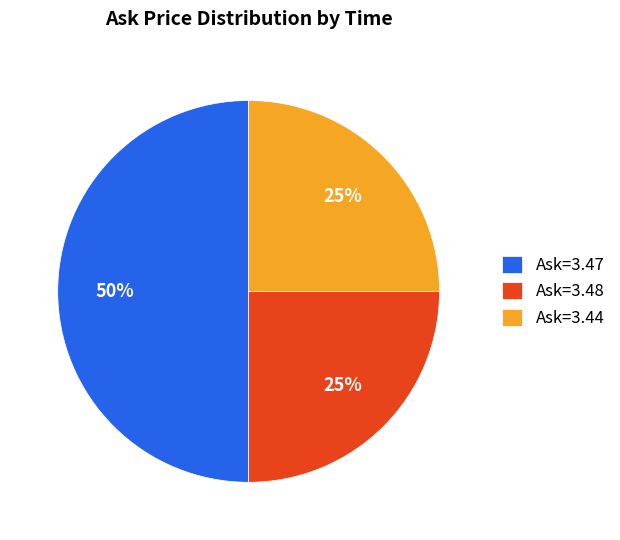

Is Ask=3.48 the majority of the pie?

No